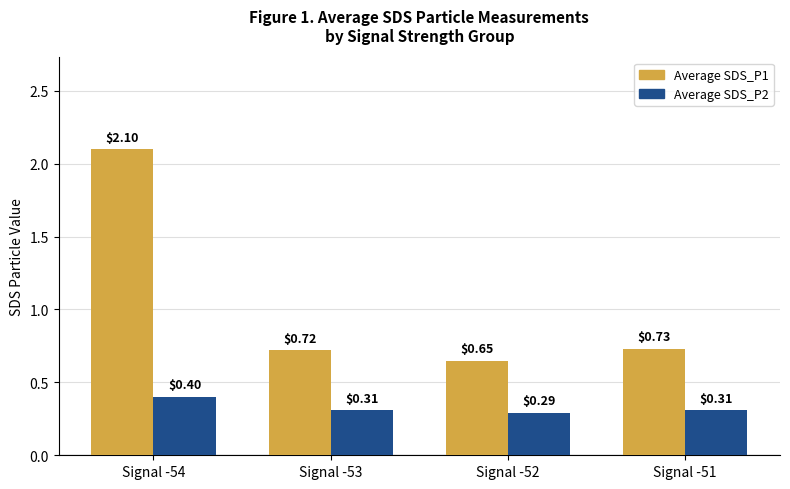

What is the difference between the maximum and minimum values in the Average SDS_P2 series?

0.1